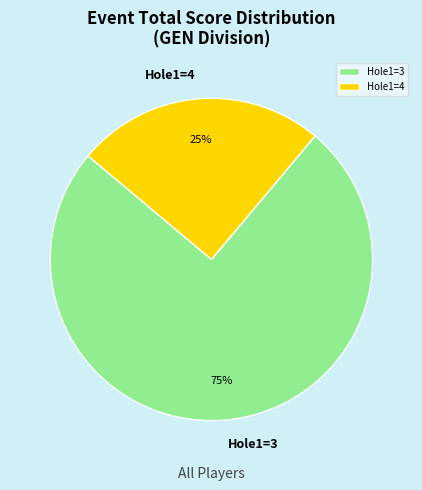

How many slices are in this pie chart?

2